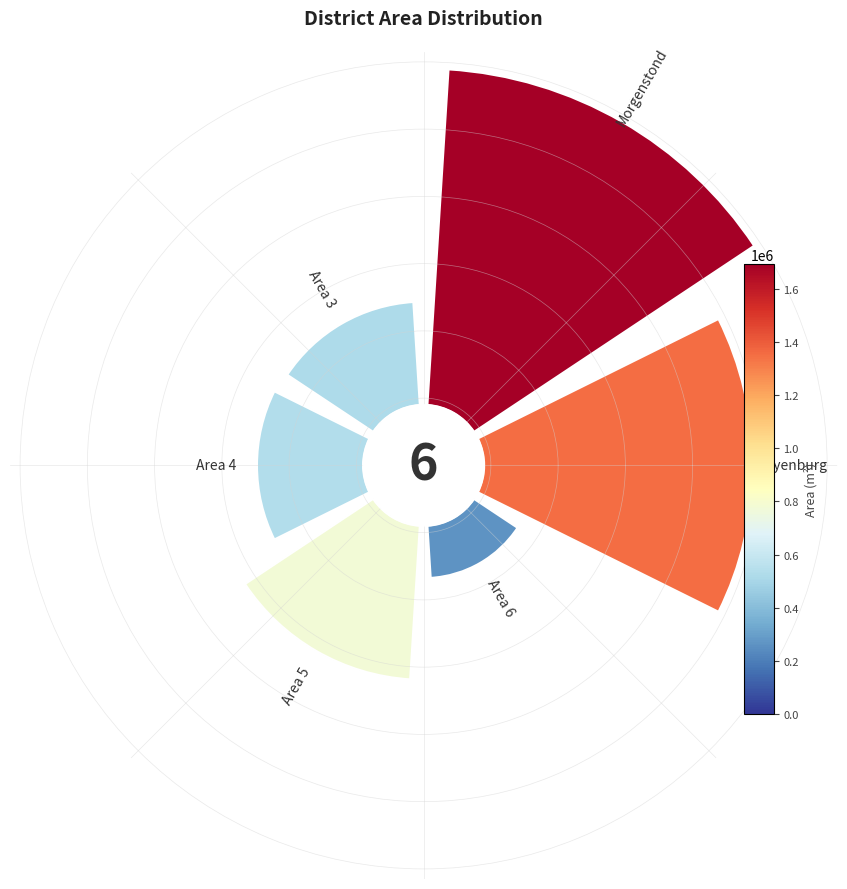

To the nearest percent, what is the difference between the largest and smallest slice percentages?

28%